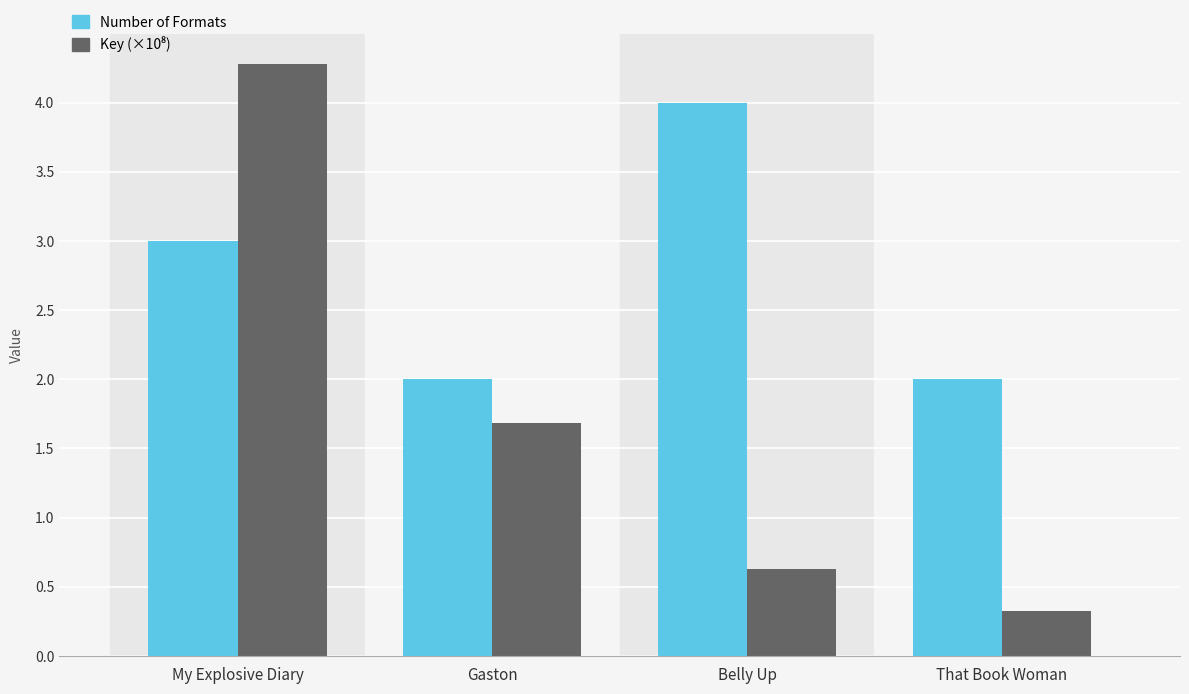

What position from the left is My Explosive Diary?

1